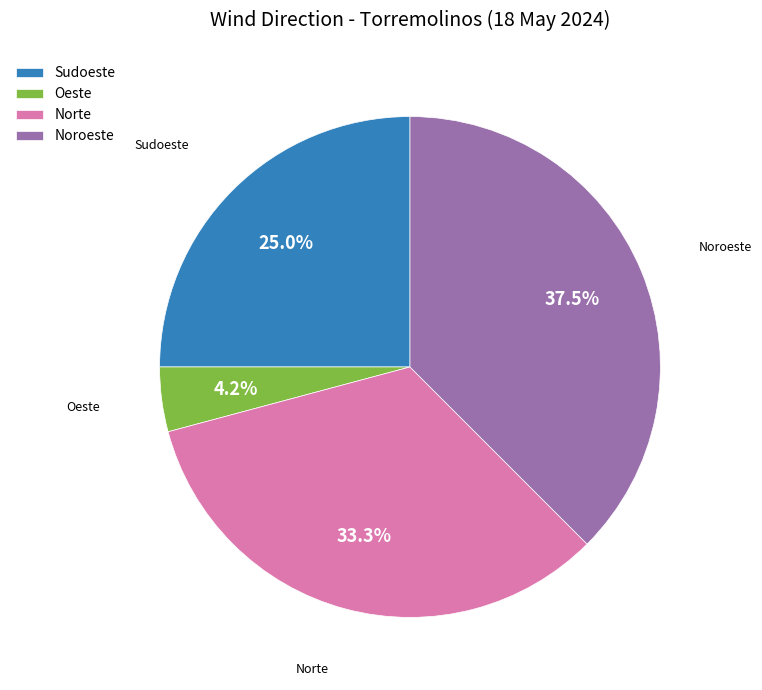

How many segments does this pie chart have?

4